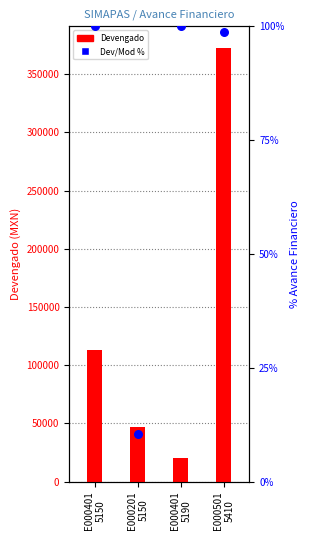

At which category is the sum across all series the highest?

E000501
5410